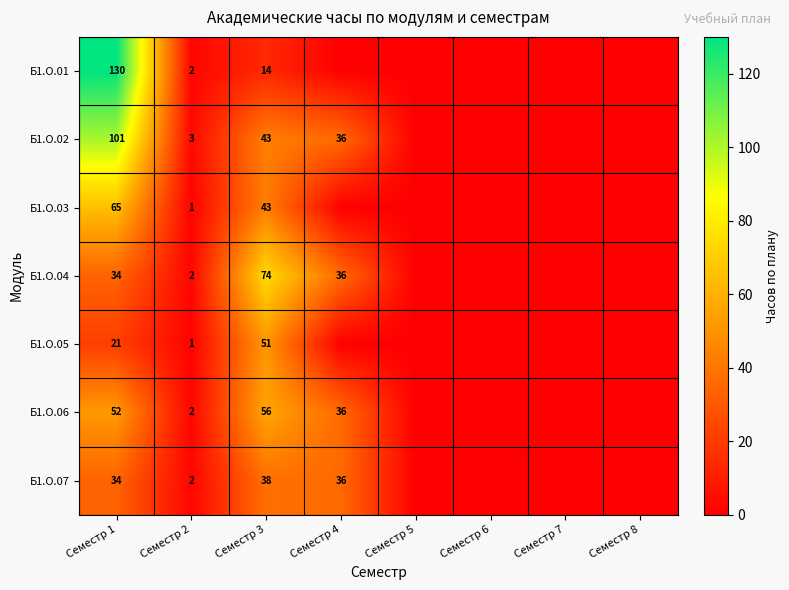

What is the difference between the Б1.О.06 values at Семестр 1 and Семестр 3?

4